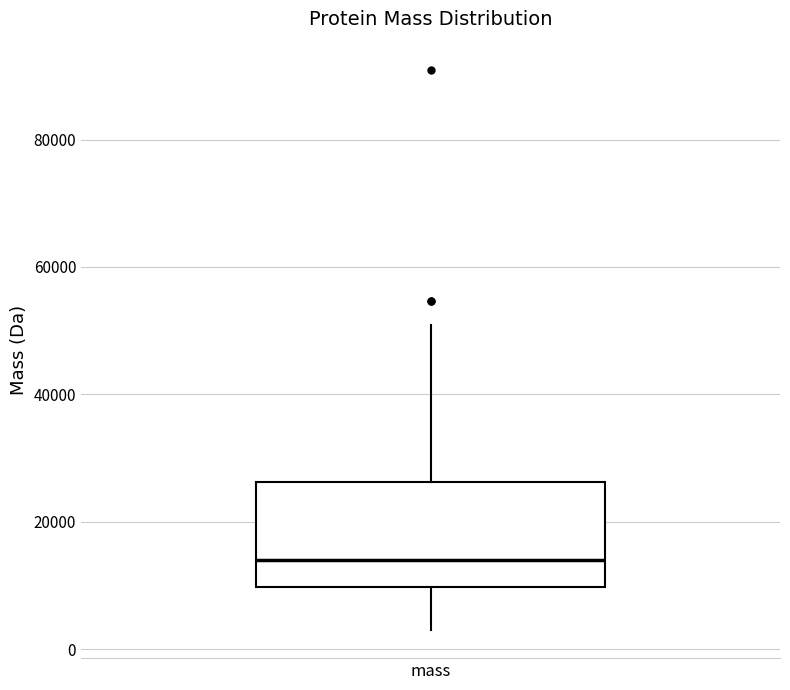

Read this box plot against the y-axis: the position of the median line, the range covered by the box, and the ends of both whiskers. The values are not printed on the chart, so give them approximately, as read against the axis.

median 14000, box 10000 to 26000, whiskers 4000 to 50000